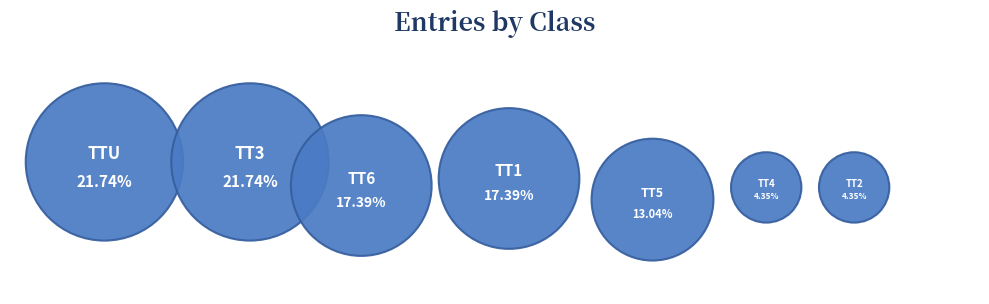

Which slice is the largest?

TTU